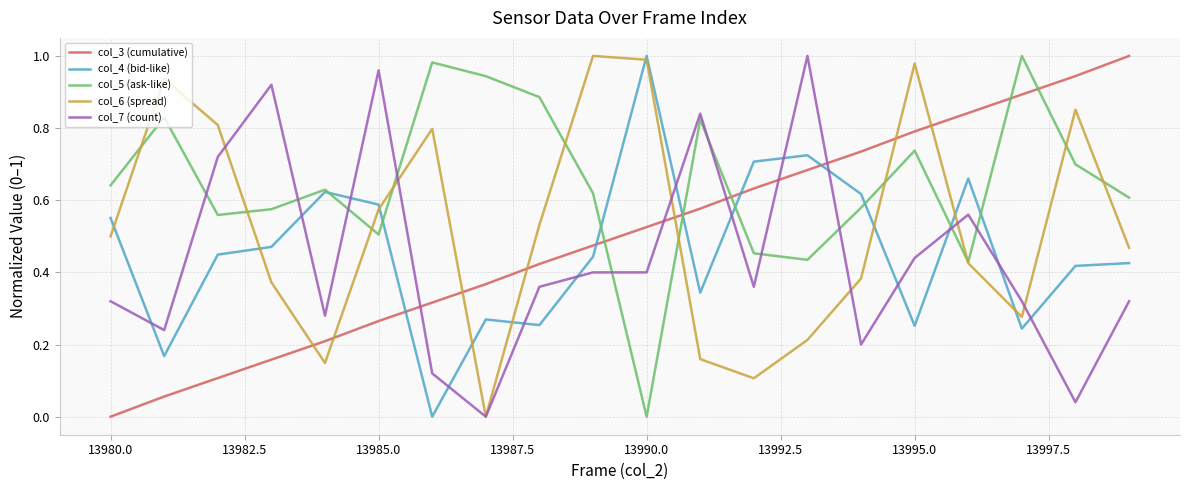

Count the number of data series in this chart.

5